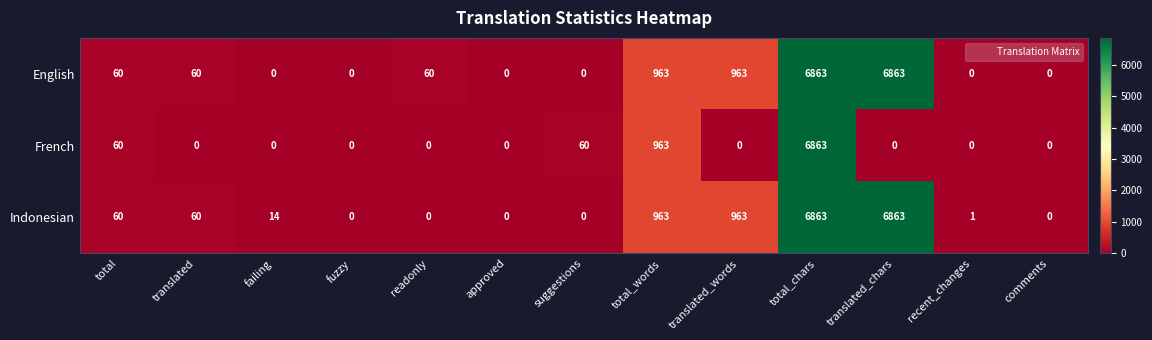

What is the highest value of the Indonesian series?

6863